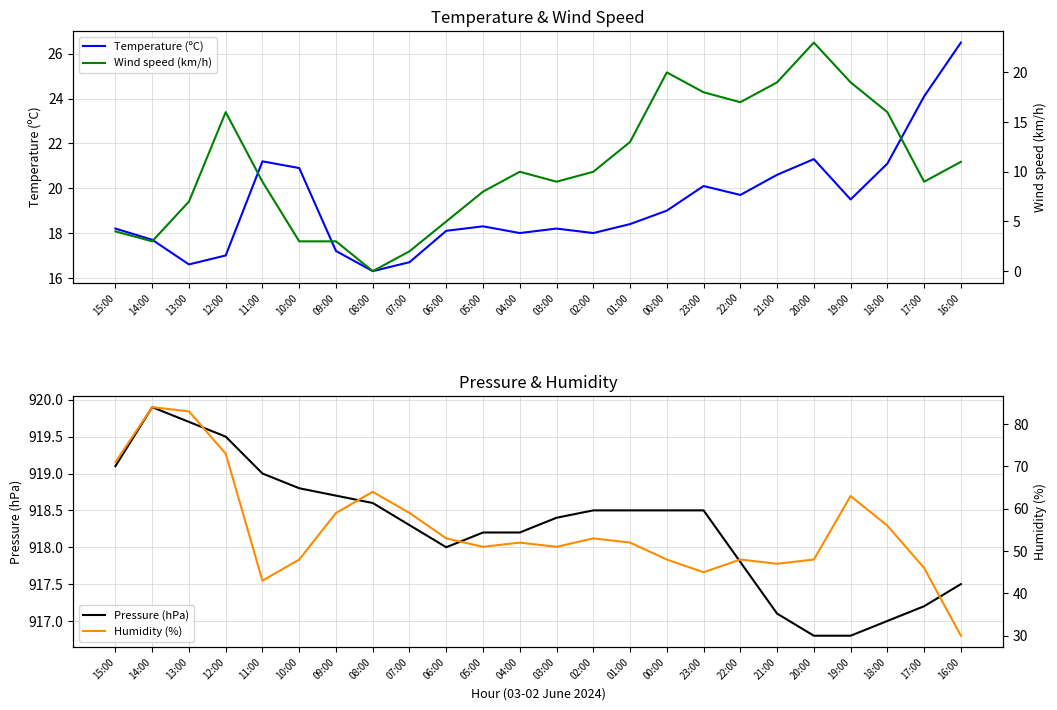

What is the sum of all Humidity (%) values?

1327.0